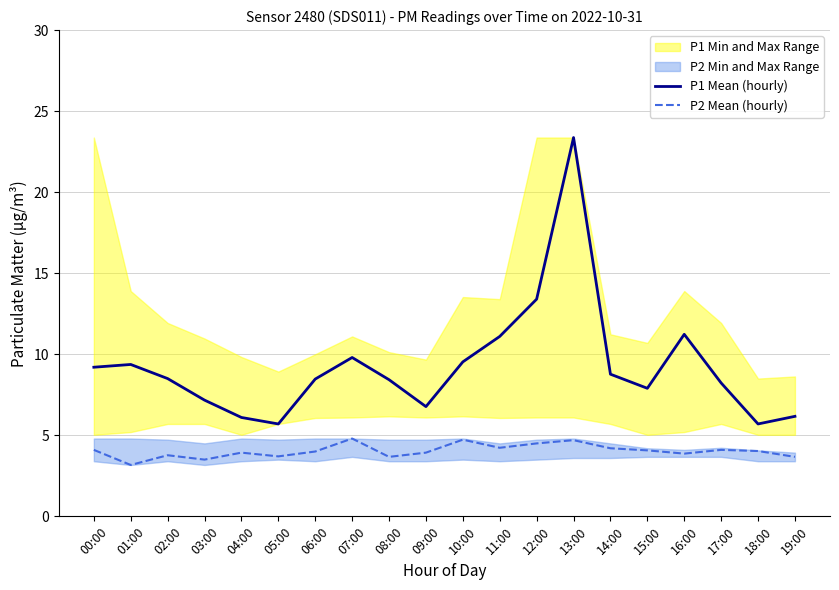

What is the sum of all P2 Mean (hourly) values?

80.7